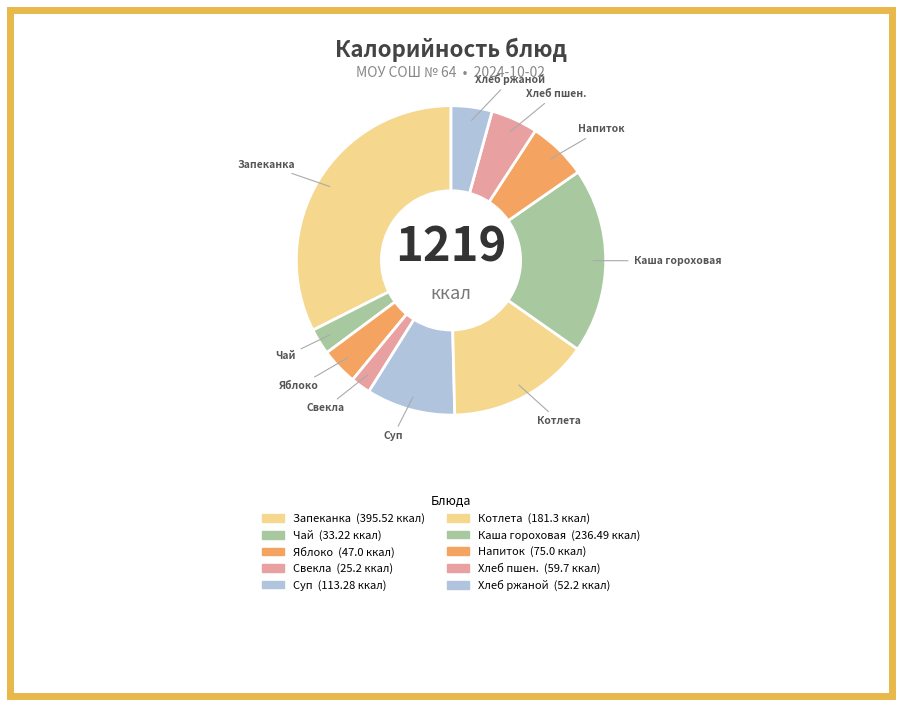

Is there a majority slice in this chart?

No